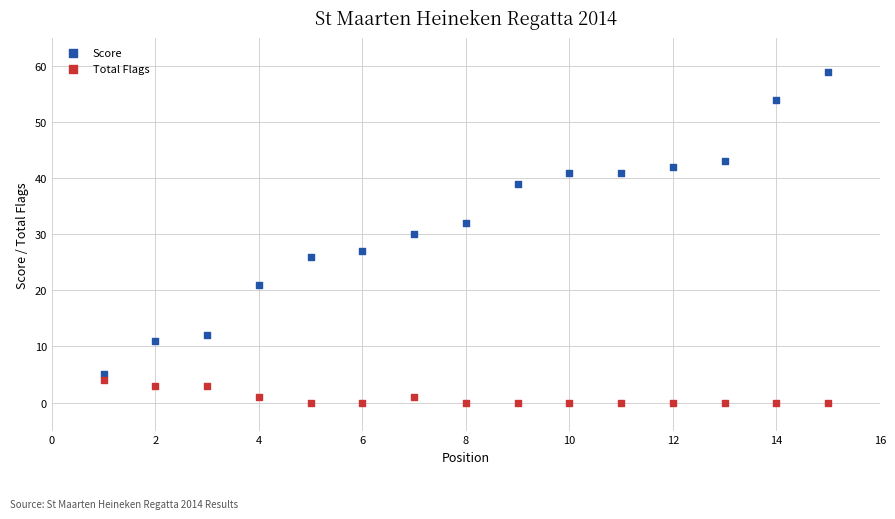

Across all series, what Y value is closest to 29?

30